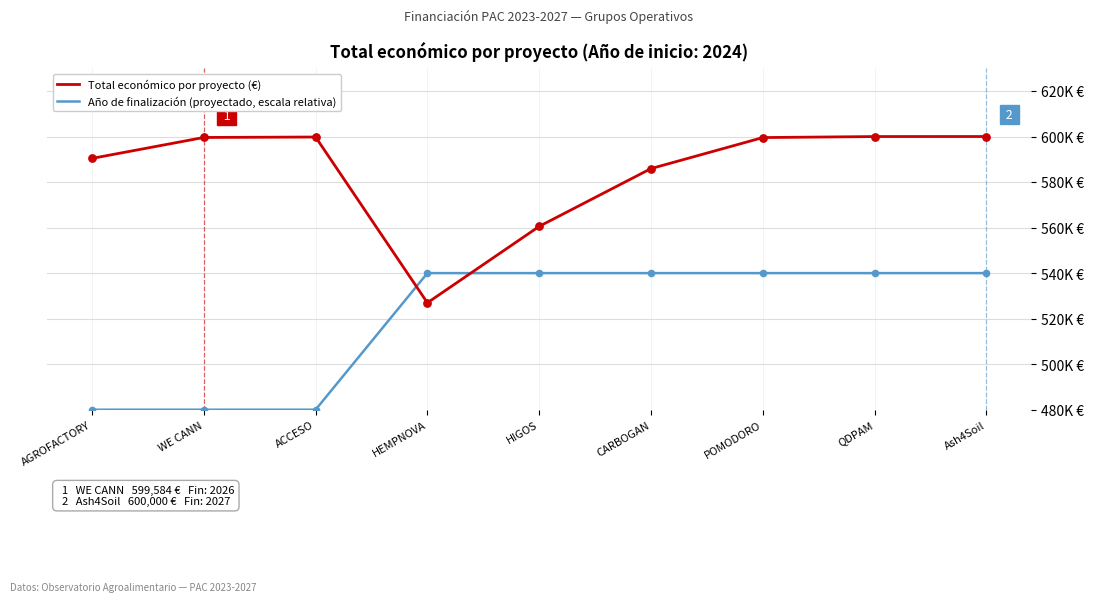

Is this an area chart (filled region under the line)?

No